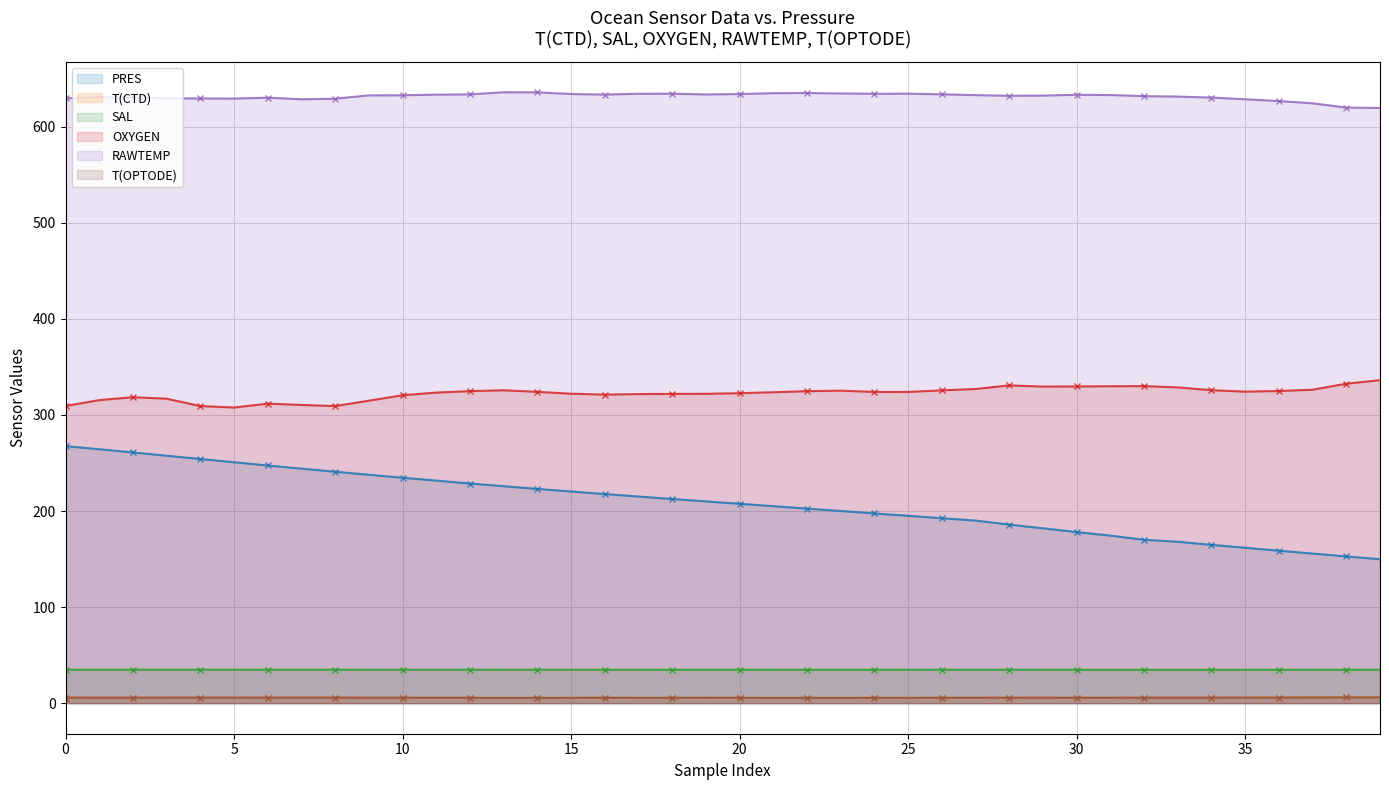

Which series ends up on top after the final intersection of T(CTD) and T(OPTODE)?

T(CTD)